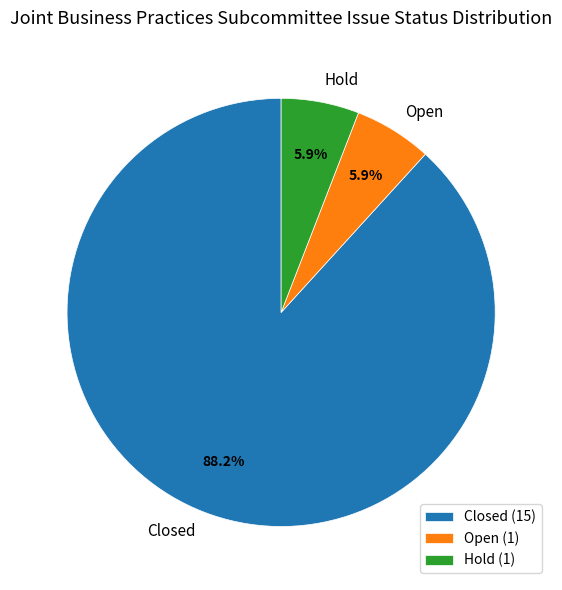

Does Closed account for over 50% of the chart?

Yes